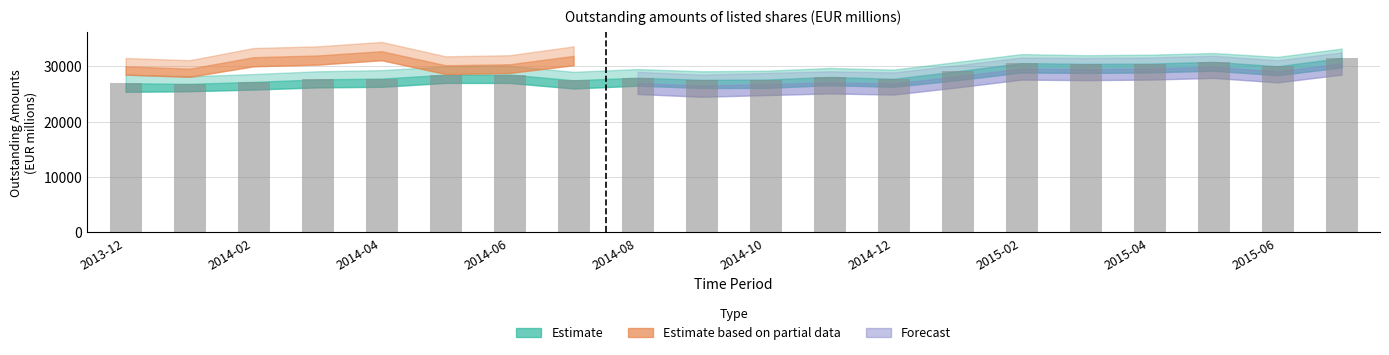

What is the greatest value displayed?

31517.4